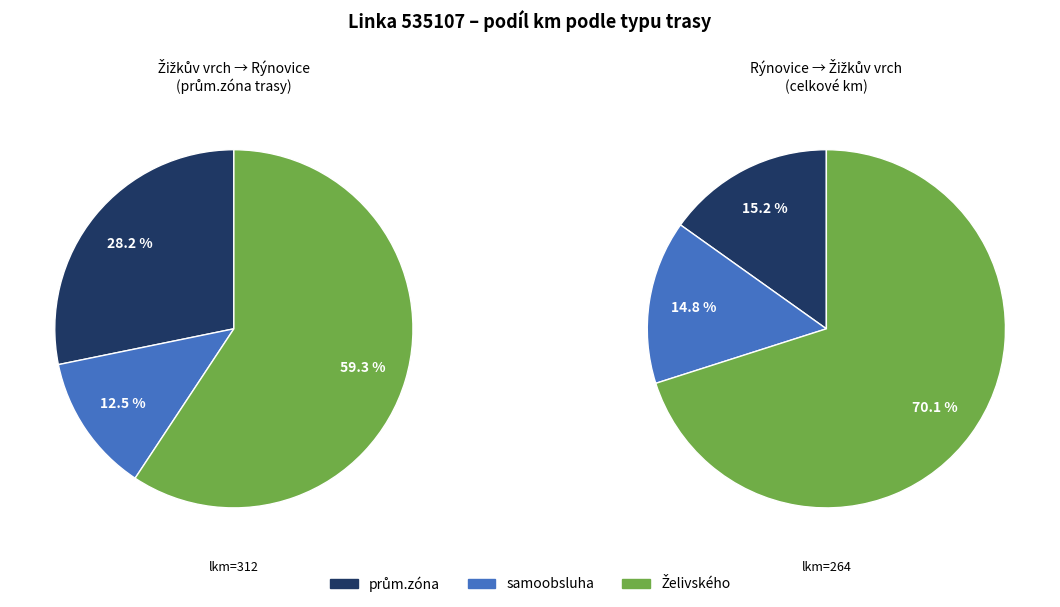

Is it true that samoobsluha (20:14) is 1% of the pie?

False